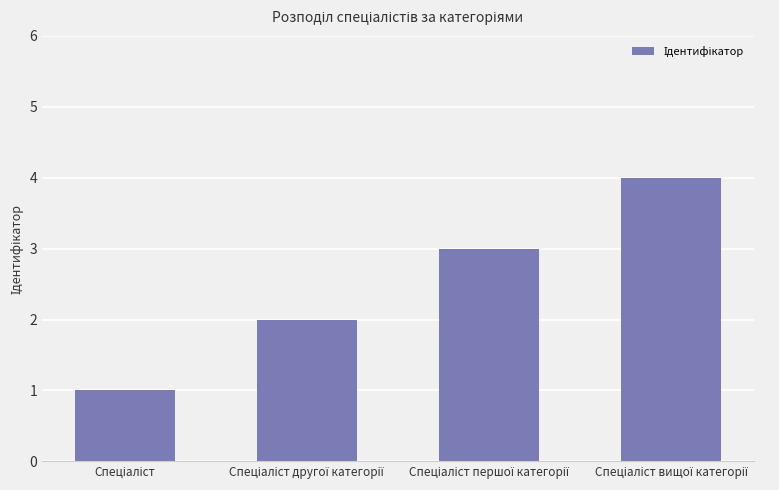

What is the sum of all values?

10